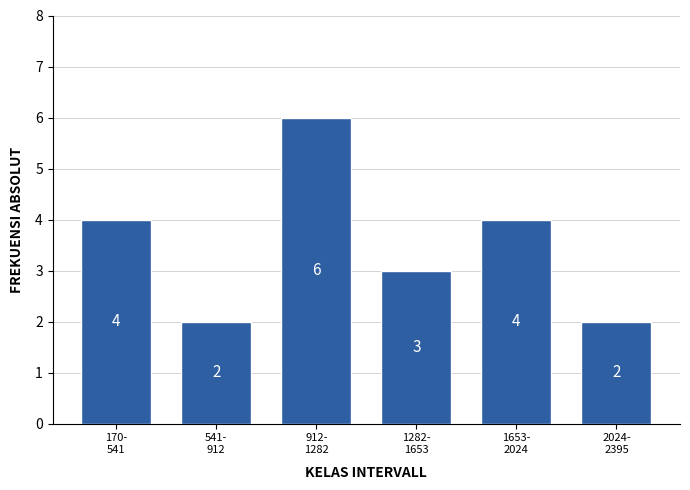

Reading left to right, what are all the values shown in this chart?

4	2	6	3	4	2